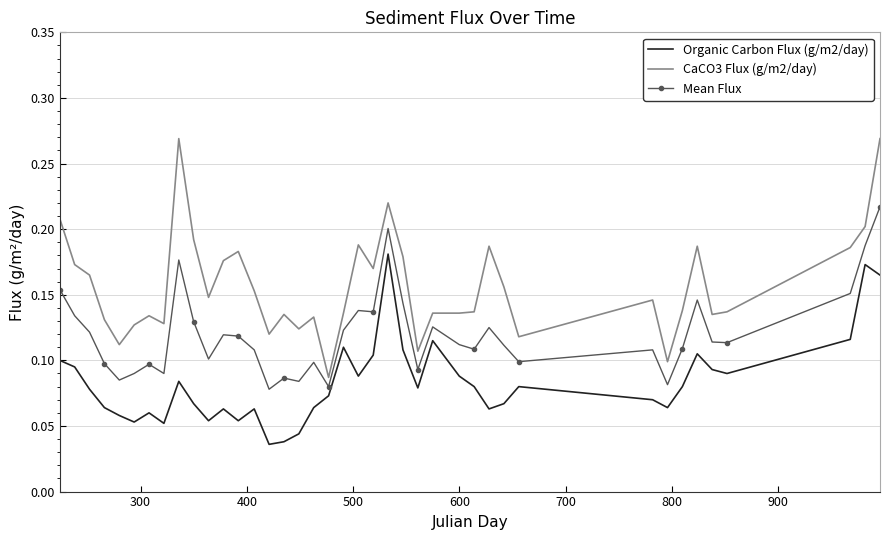

Rank the series by their average value, from highest to lowest.

CaCO3 Flux (g/m2/day), Mean Flux, Organic Carbon Flux (g/m2/day)